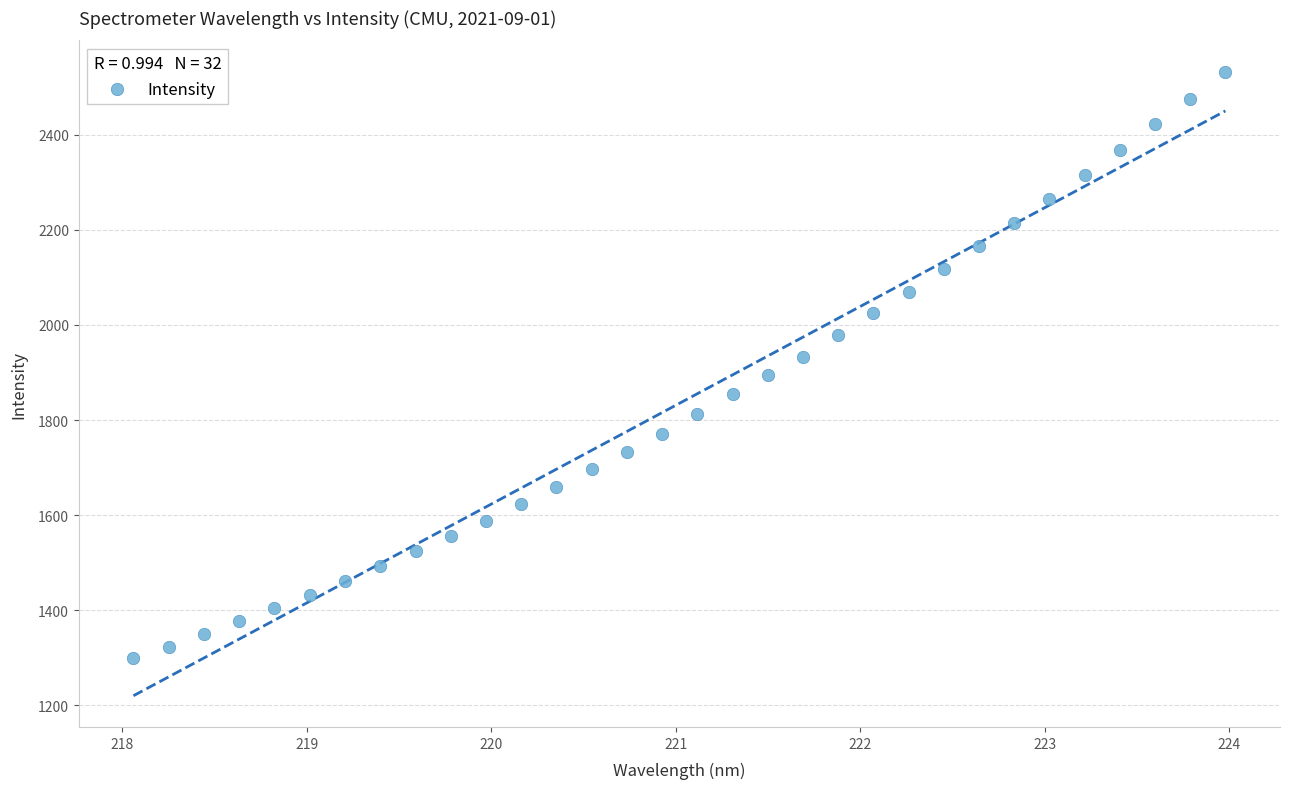

What is the range of X values (max minus min)?

5.9